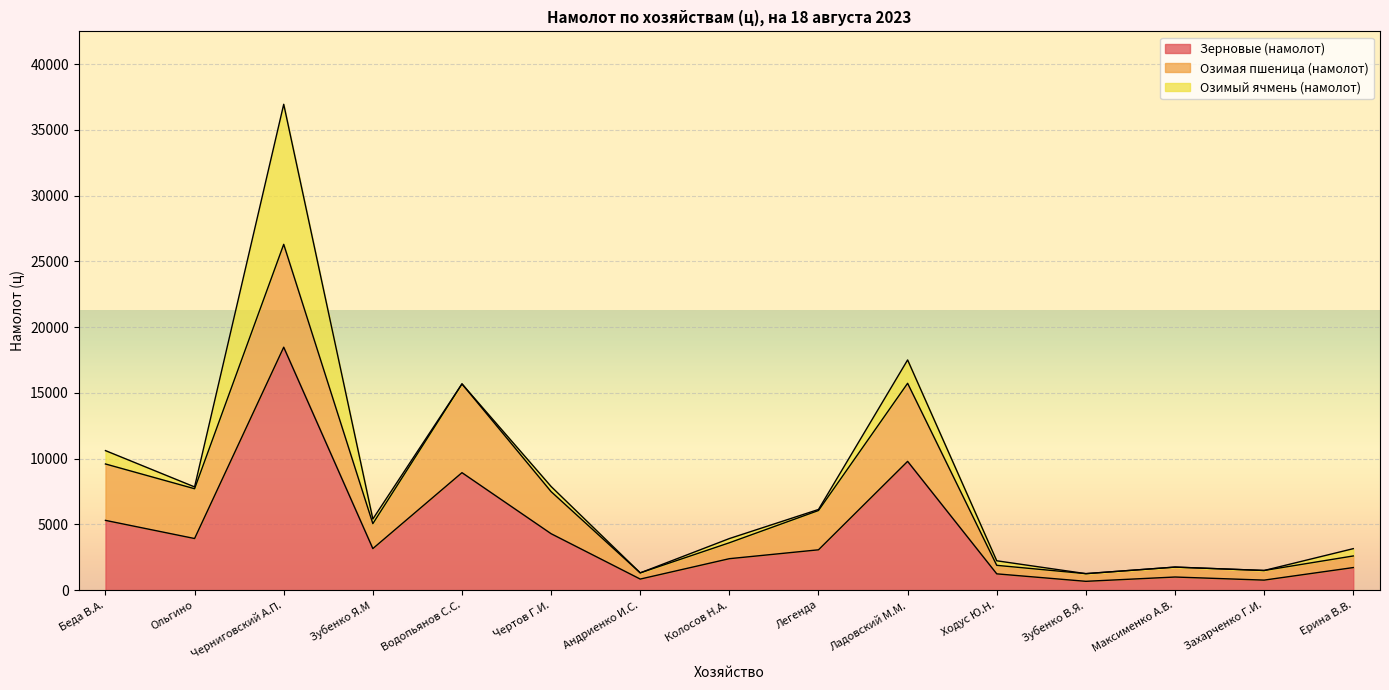

How many values in the Зерновые (намолот) series are below 3066?

7